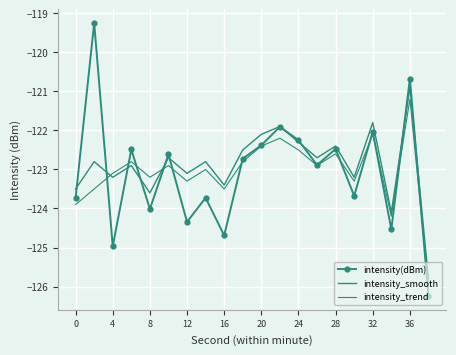

How many intersections are there between intensity(dBm) and intensity_smooth?

10